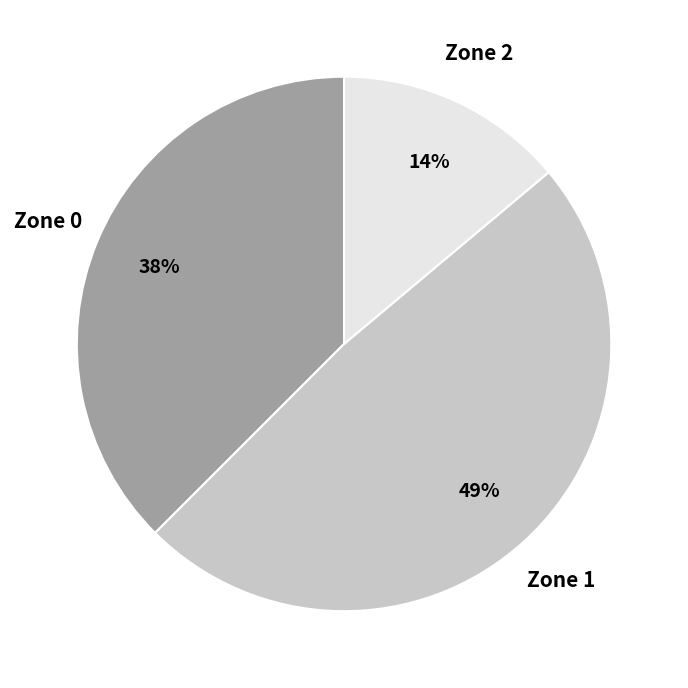

To the nearest percent, what is the average slice percentage?

33%